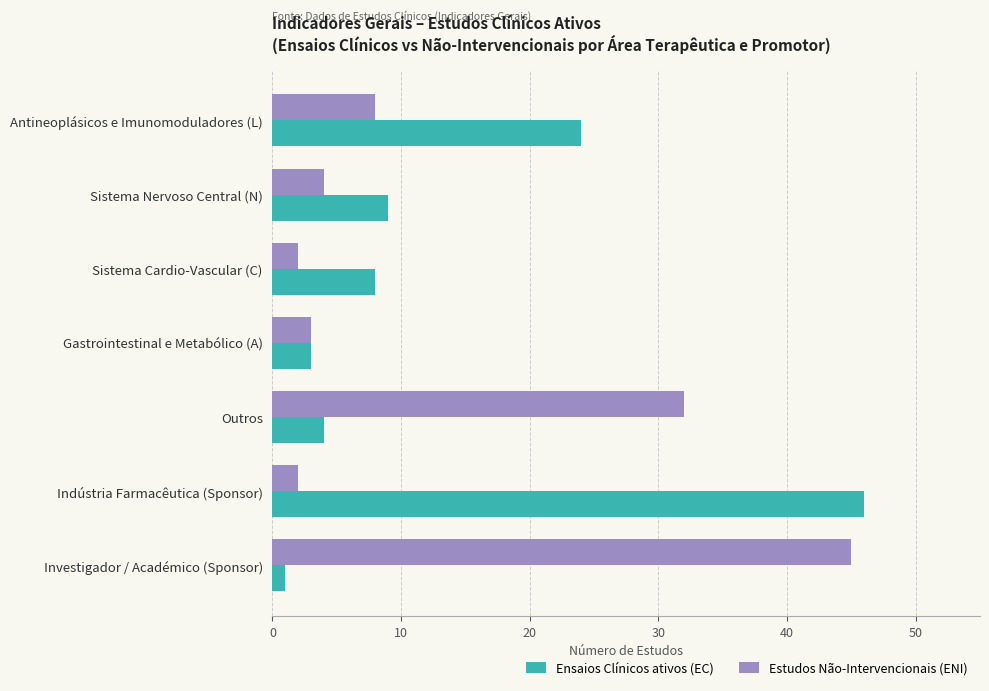

Rank the series at Indústria Farmacêutica (Sponsor) from lowest to highest value.

Estudos Não-Intervencionais (ENI), Ensaios Clínicos ativos (EC)